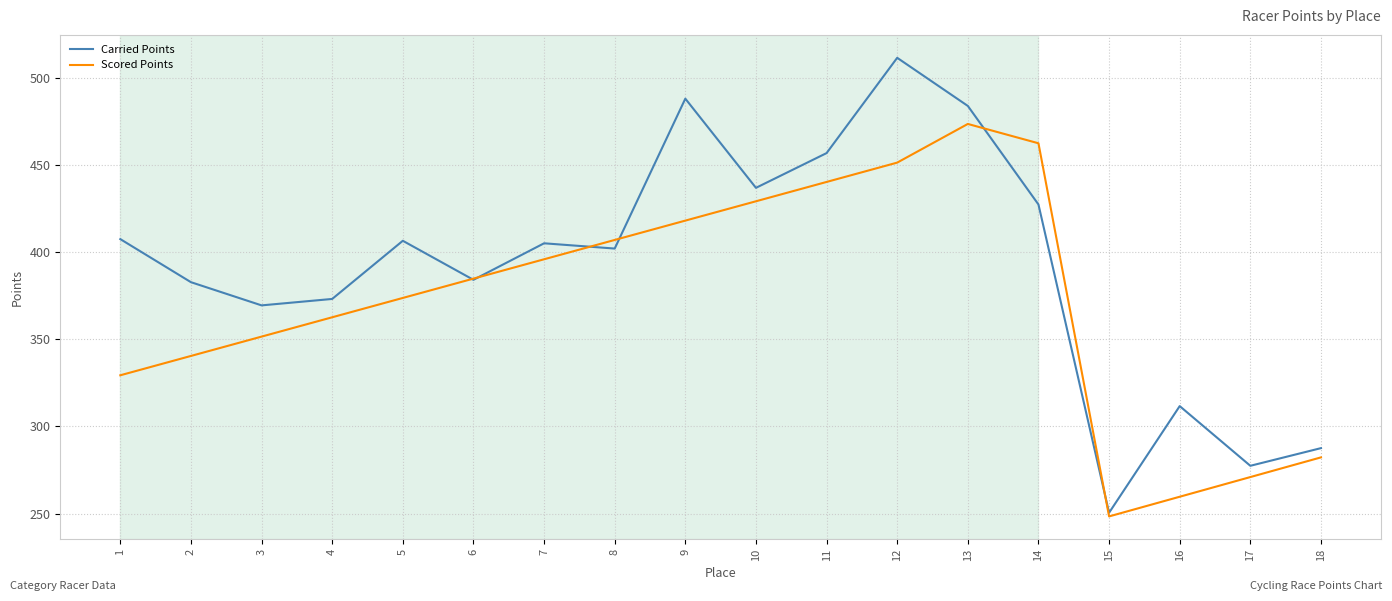

Which label corresponds to the smallest value in the chart?

15